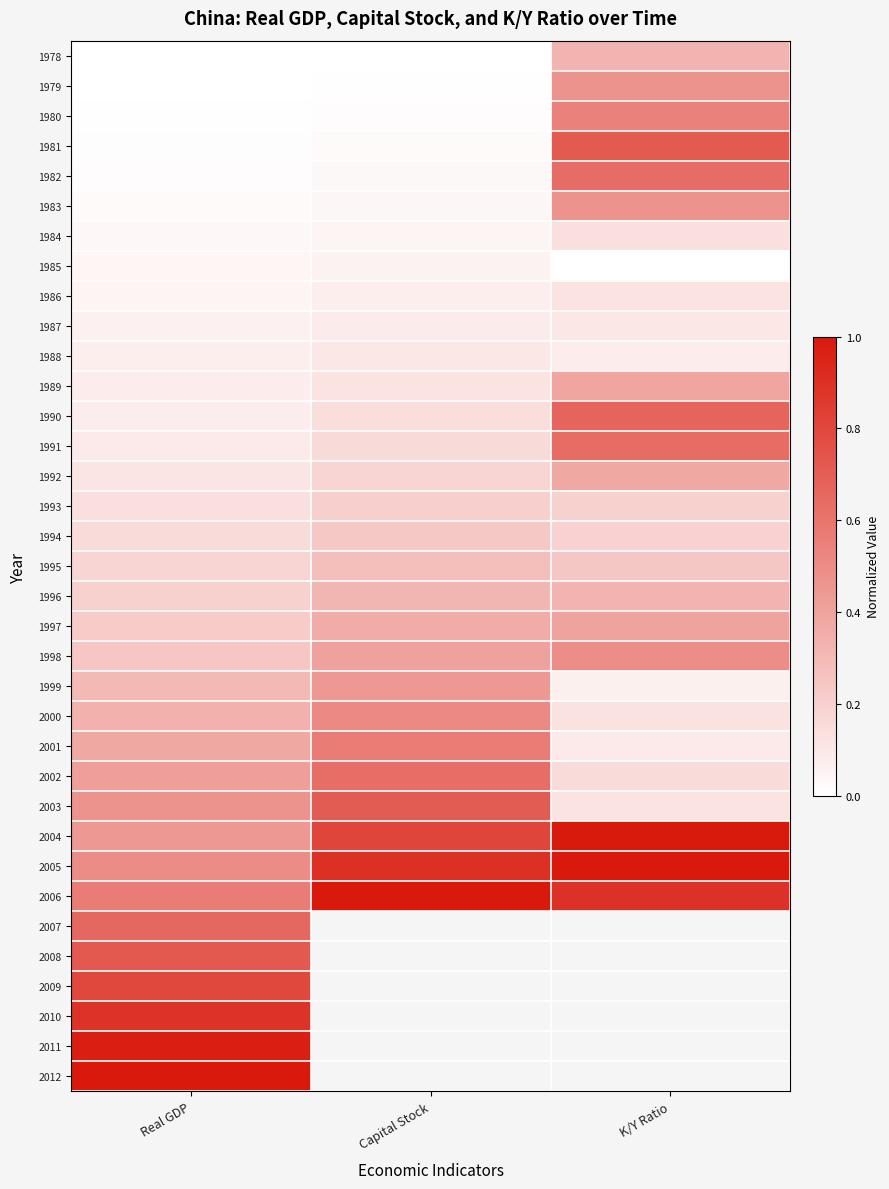

Is it true that 2000 equals 0.1 at K/Y Ratio?

True